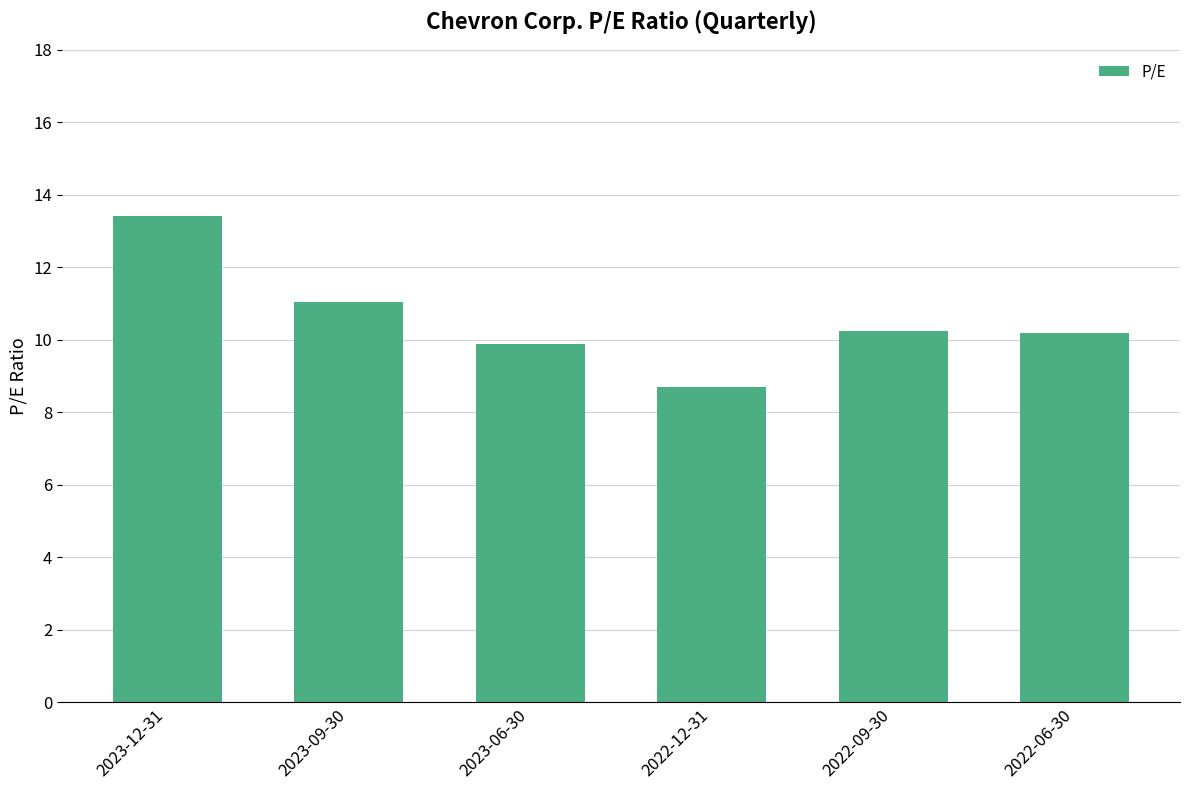

What is the maximum value shown in the chart?

13.4